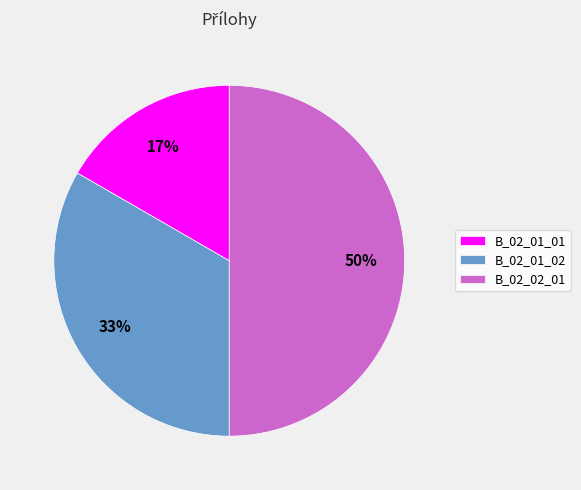

Is it true that B_02_02_01 is 50% of the pie?

True